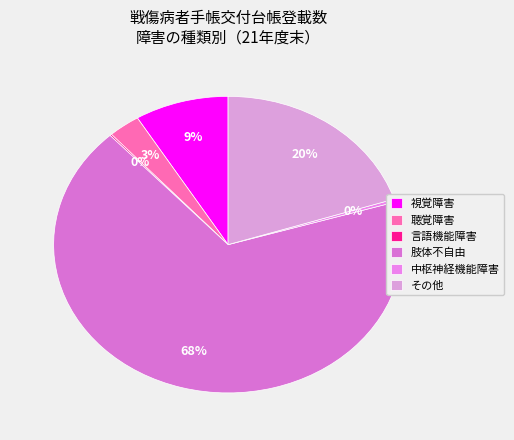

What is the total percentage of その他 and 肢体不自由?

87.8%